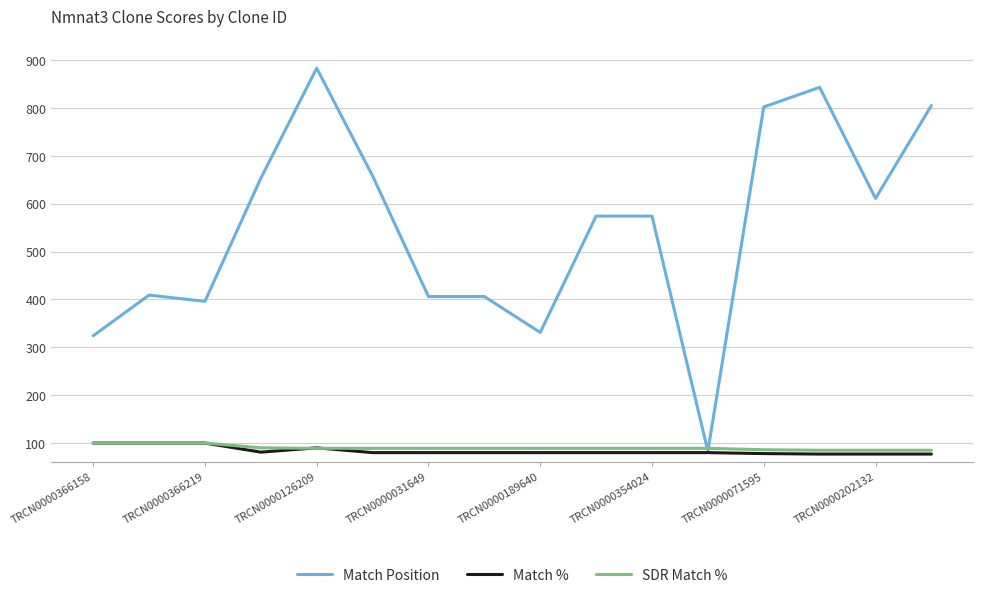

True or false: Match % has more than 0 points higher than both neighbors.

True